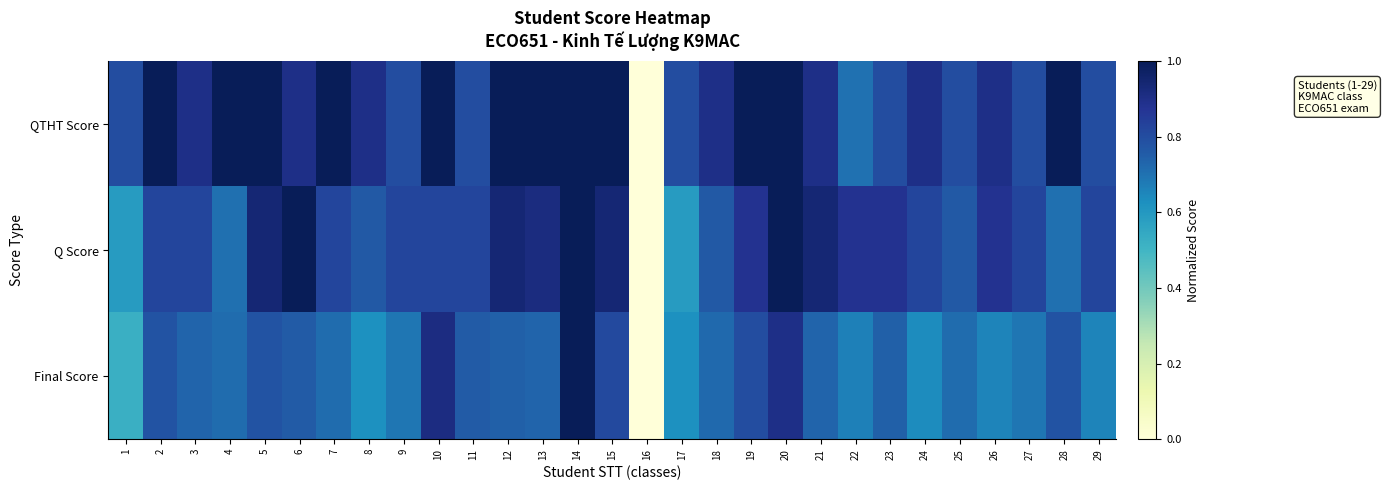

Which series has the largest range (max minus min)?

QTHT Score